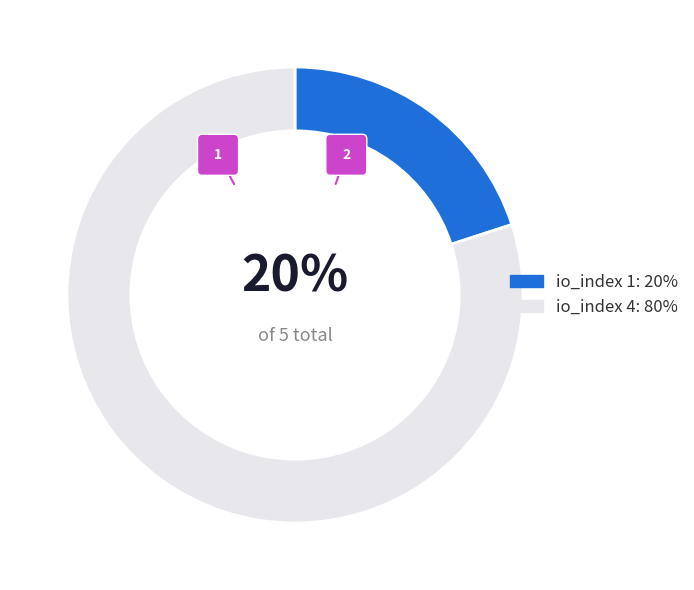

Is tx index 4 the majority of the pie?

Yes